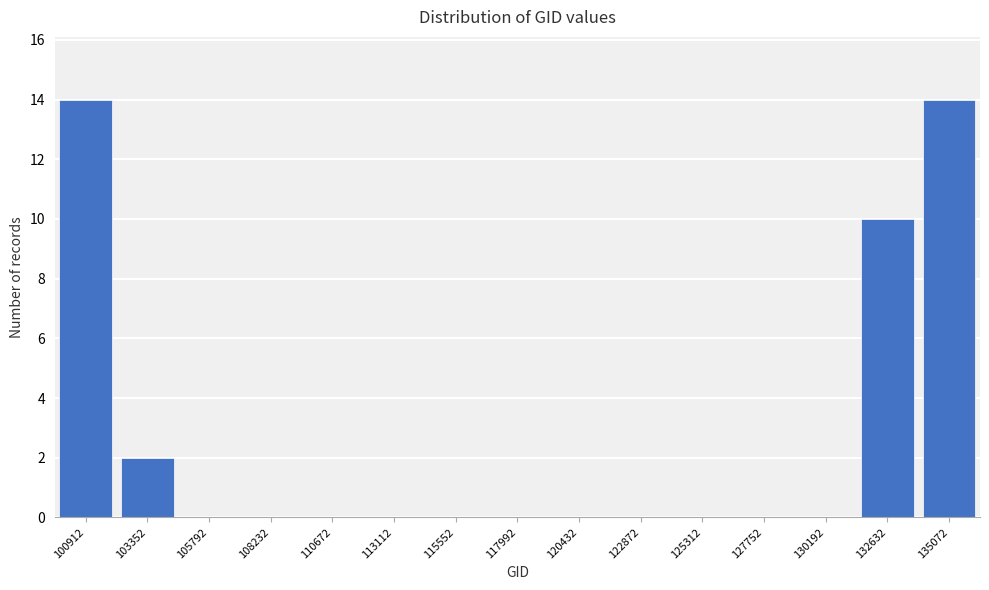

Reading left to right, what are all the values shown in this chart?

100912=14	103352=2	105792=0	108232=0	110672=0	113112=0	115552=0	117992=0	120432=0	122872=0	125312=0	127752=0	130192=0	132632=10	135072=14